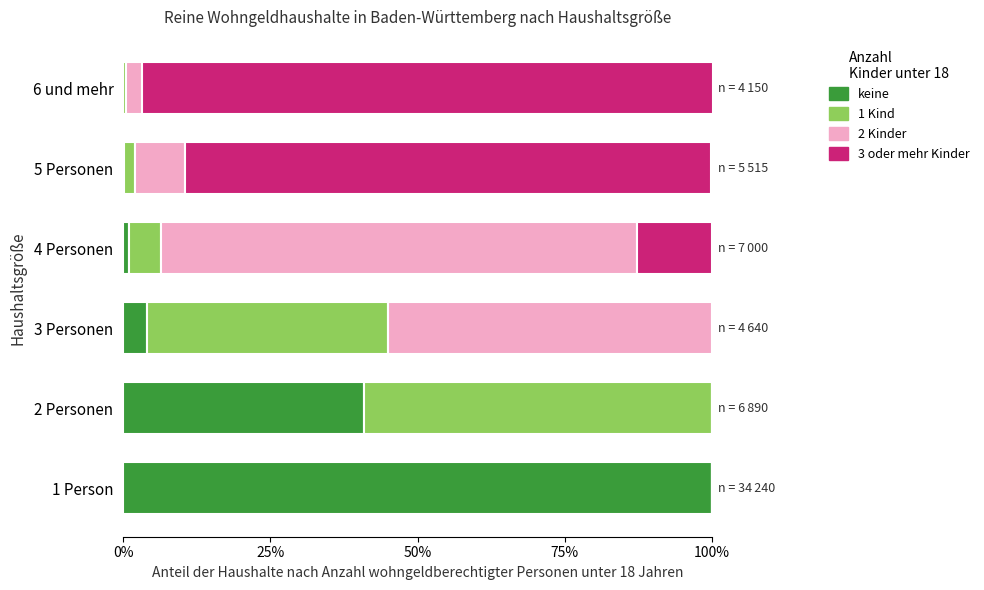

Where is keine nearest to the value 49?

2 Personen